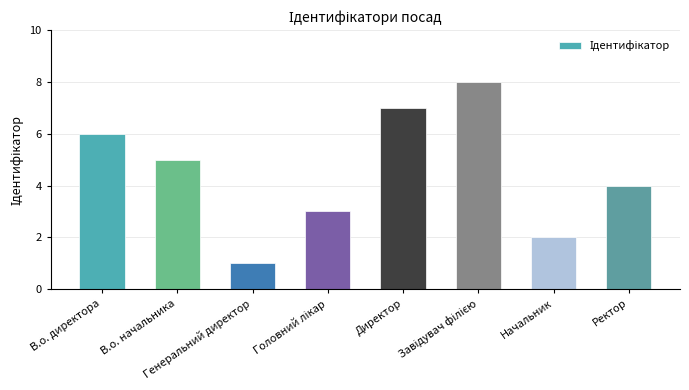

What position from the left is Начальник?

7